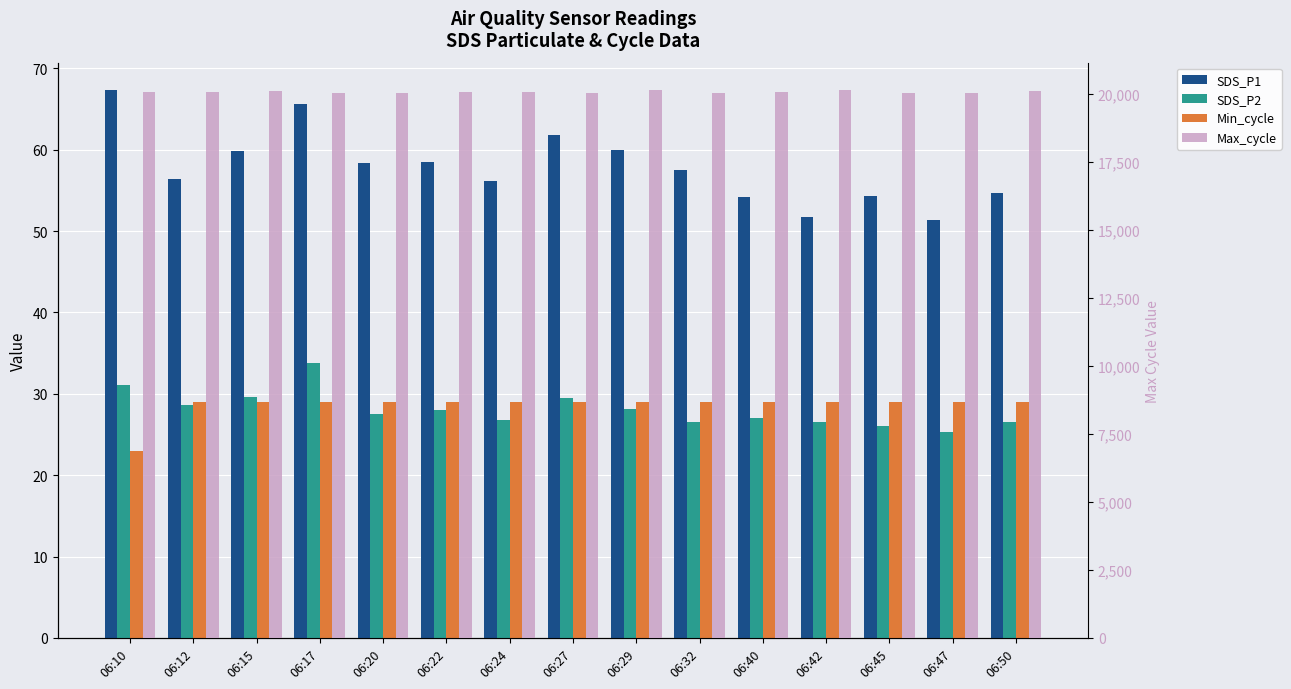

What is the value of the Max_cycle bar at the 6th from the left?

20060.0